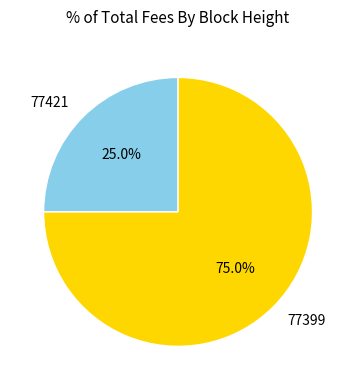

How many segments does this pie chart have?

2